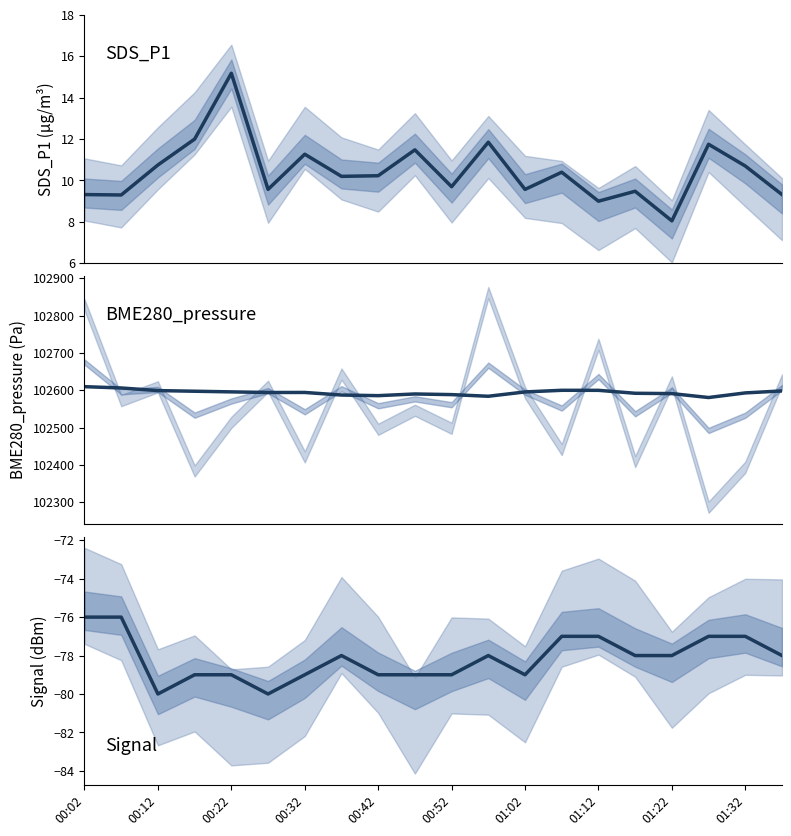

What is the minimum value for SDS_P1?

8.1